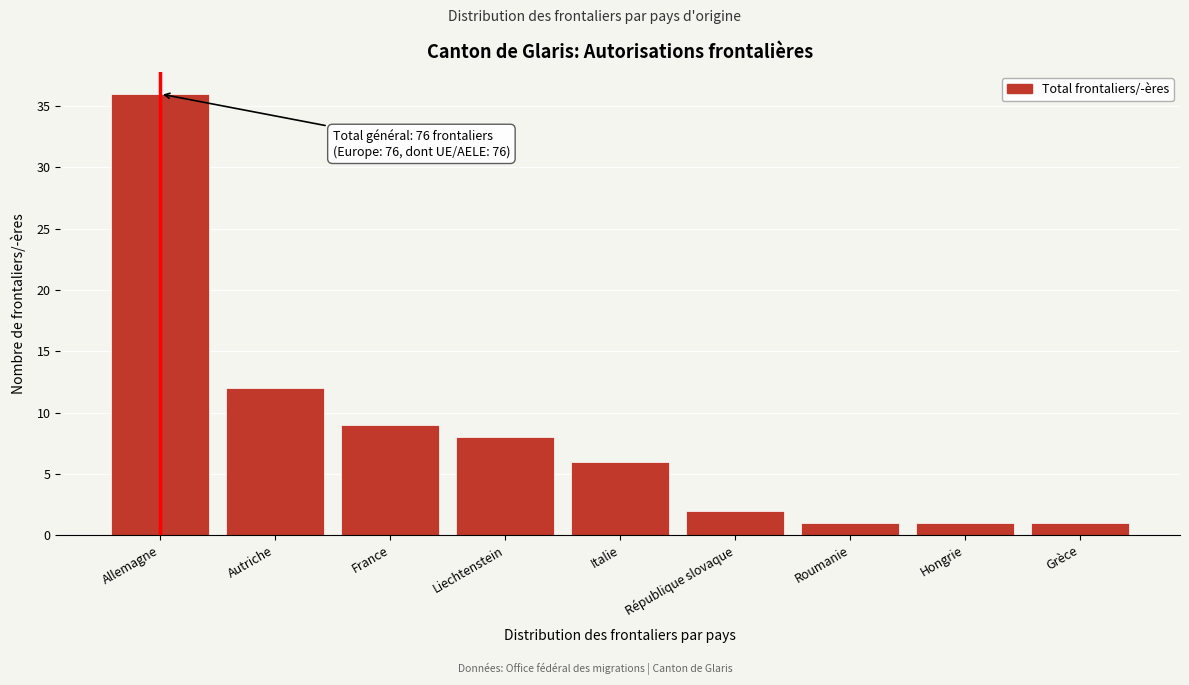

Reading left to right, list all the values displayed in this chart.

36	12	9	8	6	2	1	1	1